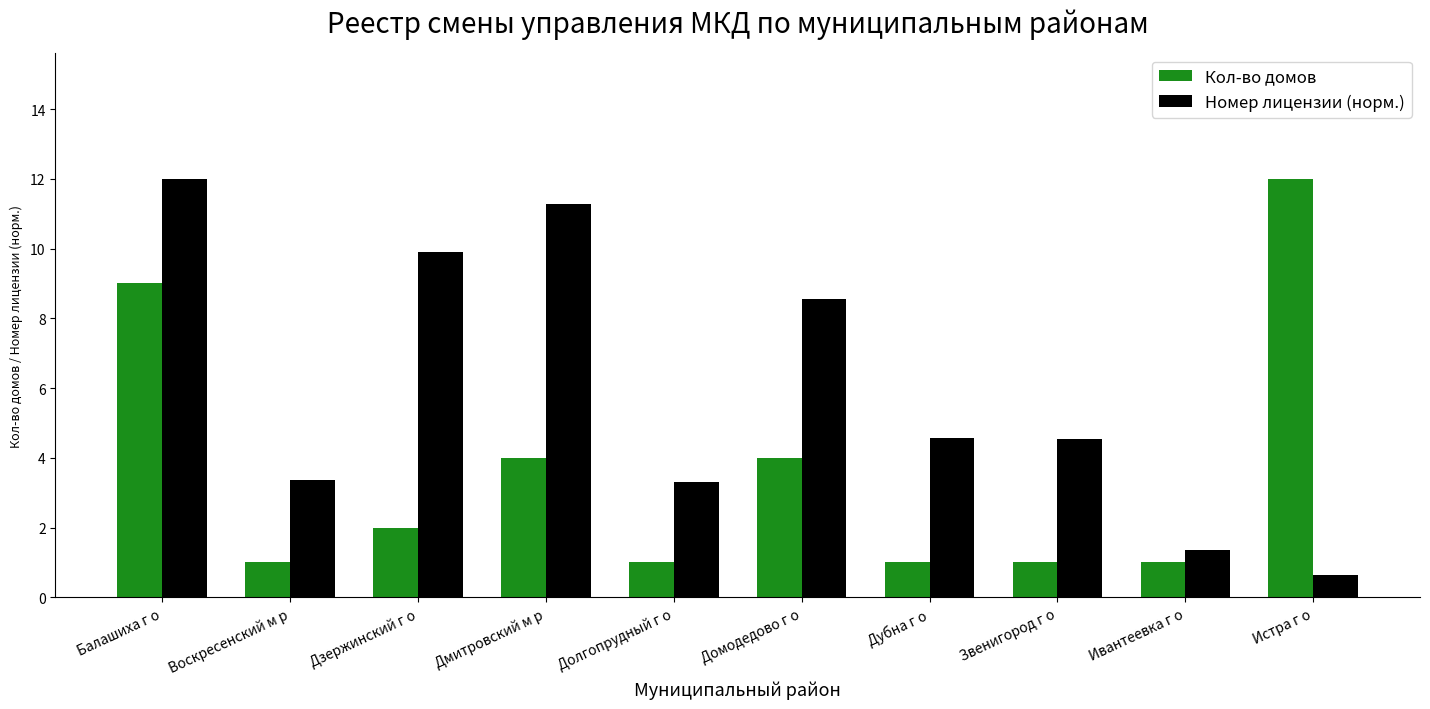

What is the smallest value displayed?

0.6